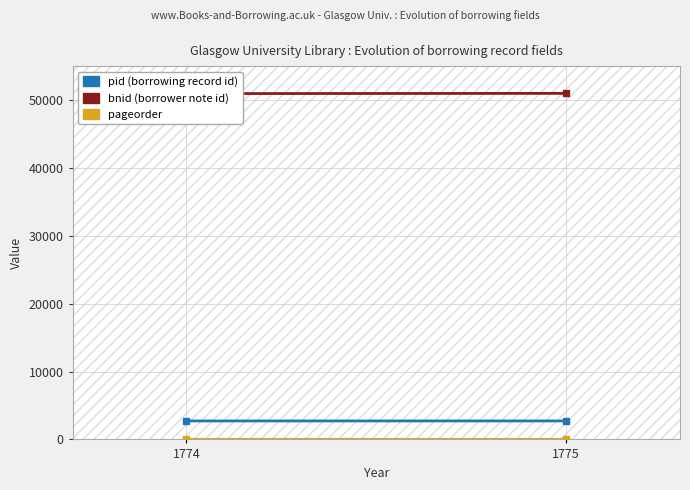

Which has a higher value, 1774 or 1775?

1775